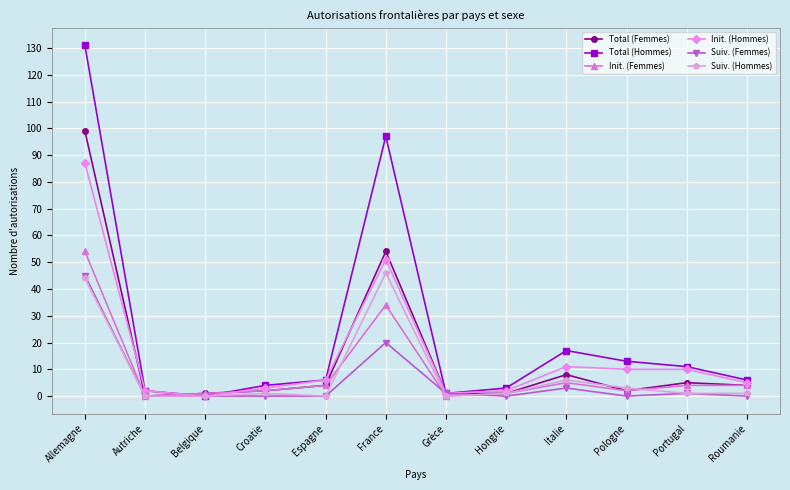

At which label is Init. (Femmes) closest to 27?

France